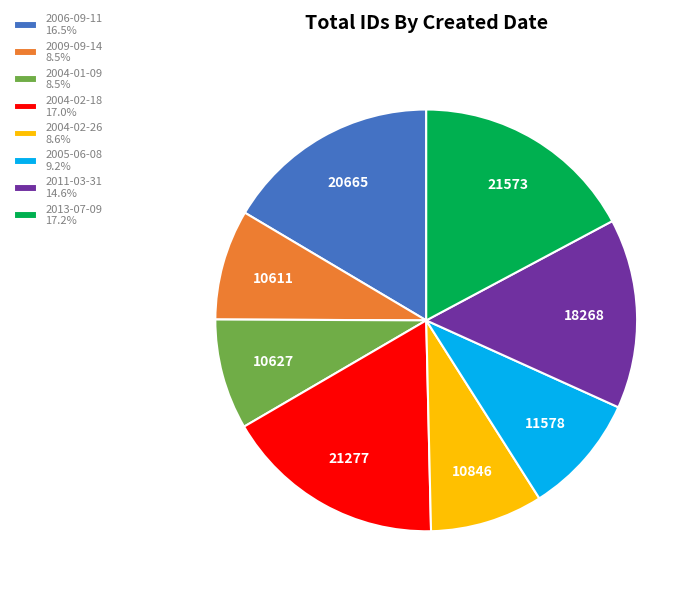

Does 2005-06-08 9.2% account for over 50% of the chart?

No